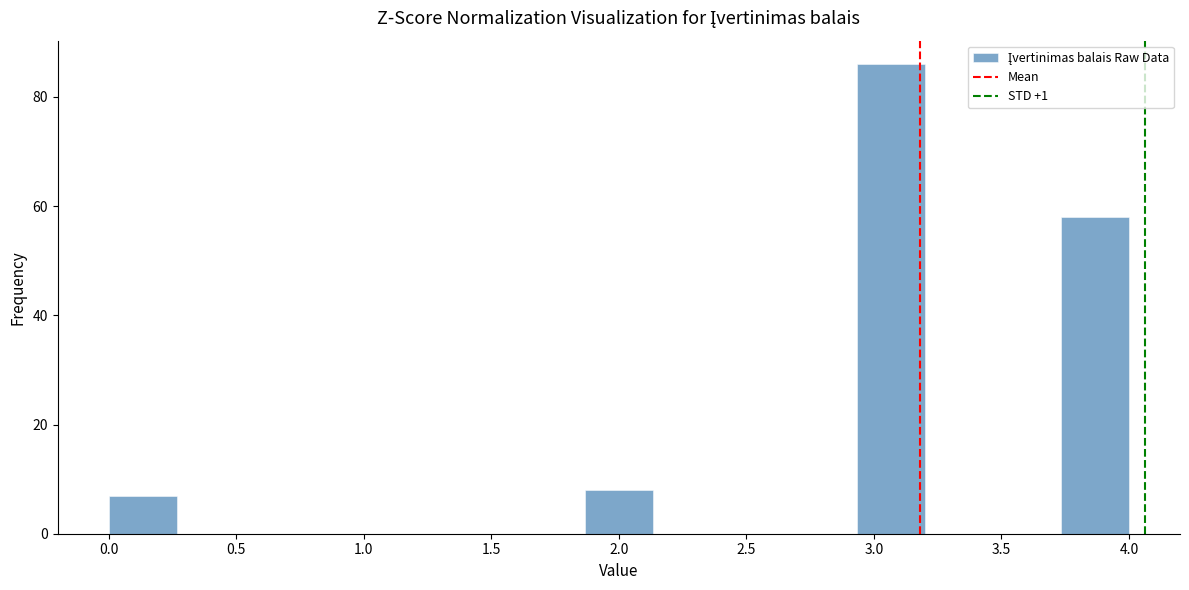

How tall is the bar that spans 3.75 to 4.00 on the x-axis? Neither the bar edges nor the heights are printed on the chart, so give them approximately, as read against the axes.

58